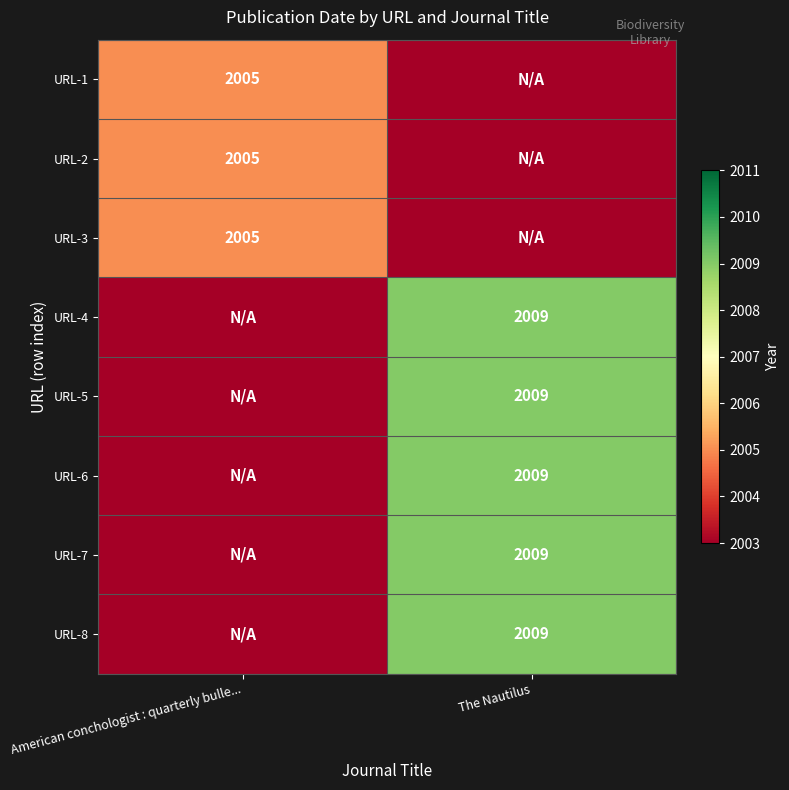

How many data points does each series have?

2